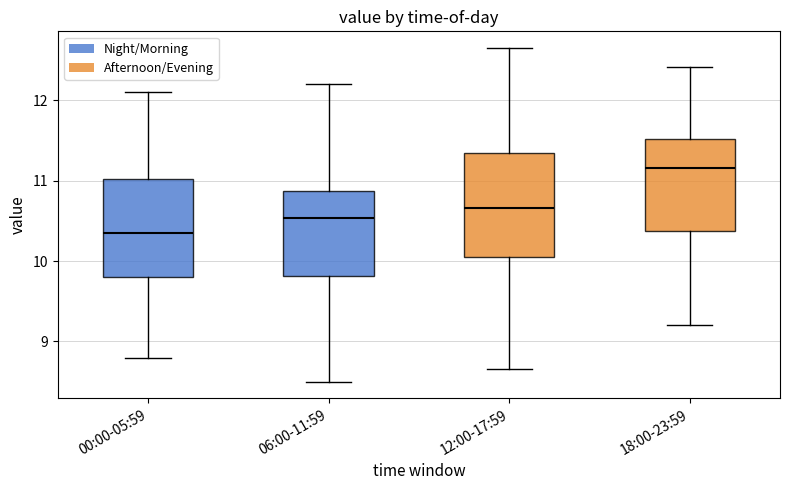

Reading left to right, read every box against the y-axis: the position of its median line, the range the box covers, and the ends of its whiskers. The values are not printed on the chart, so give them approximately, as read against the axis.

00:00-05:59: median 10.4, box 9.8 to 11.0, whiskers 8.8 to 12.1
06:00-11:59: median 10.5, box 9.8 to 10.9, whiskers 8.5 to 12.2
12:00-17:59: median 10.7, box 10.1 to 11.3, whiskers 8.7 to 12.6
18:00-23:59: median 11.2, box 10.4 to 11.5, whiskers 9.2 to 12.4